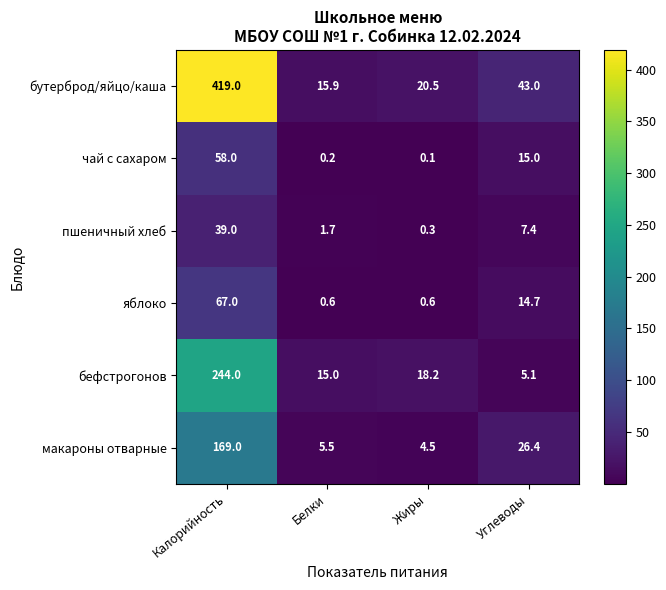

What is the sum of the бефстрогонов values at Жиры and Белки?

33.2